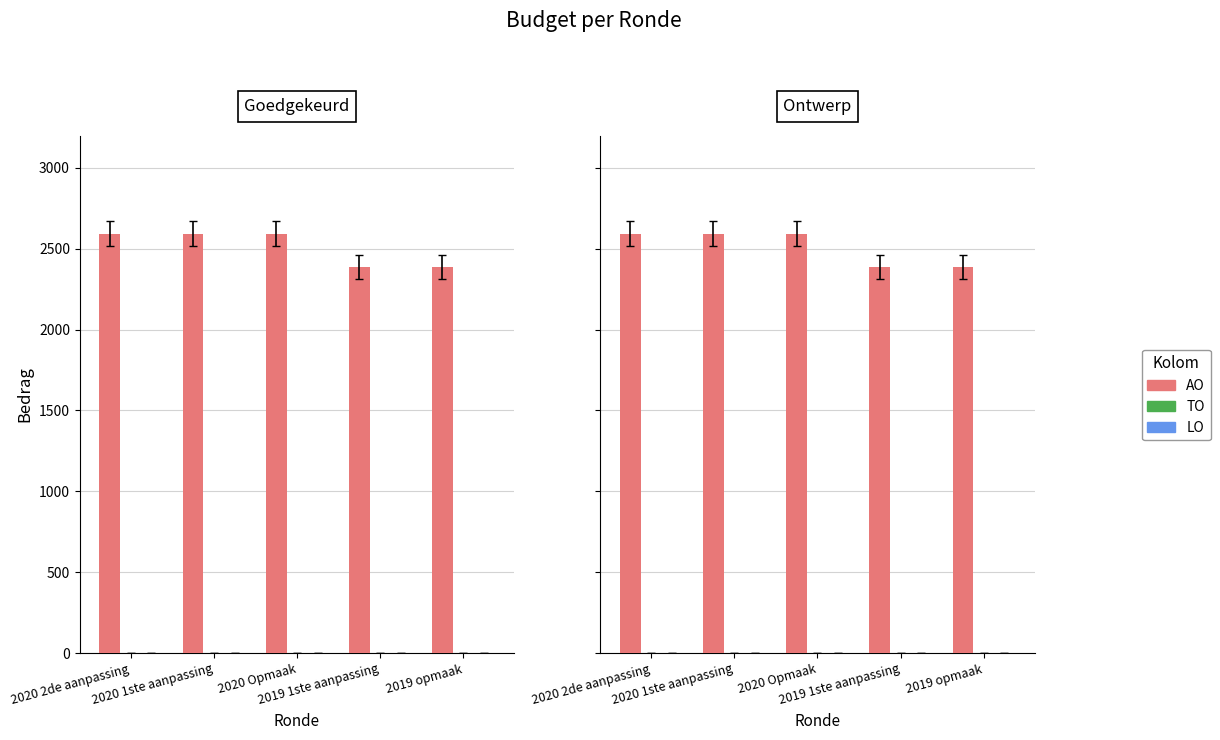

What is the label of the 3rd bar from the left?

2020 Opmaak